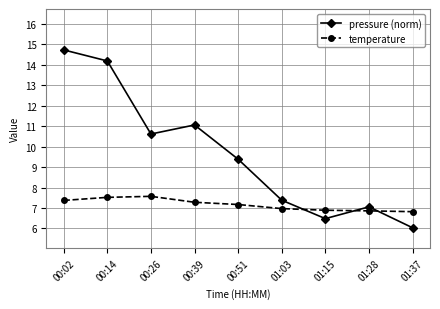

How many interior local peaks does the pressure (norm) series have?

2